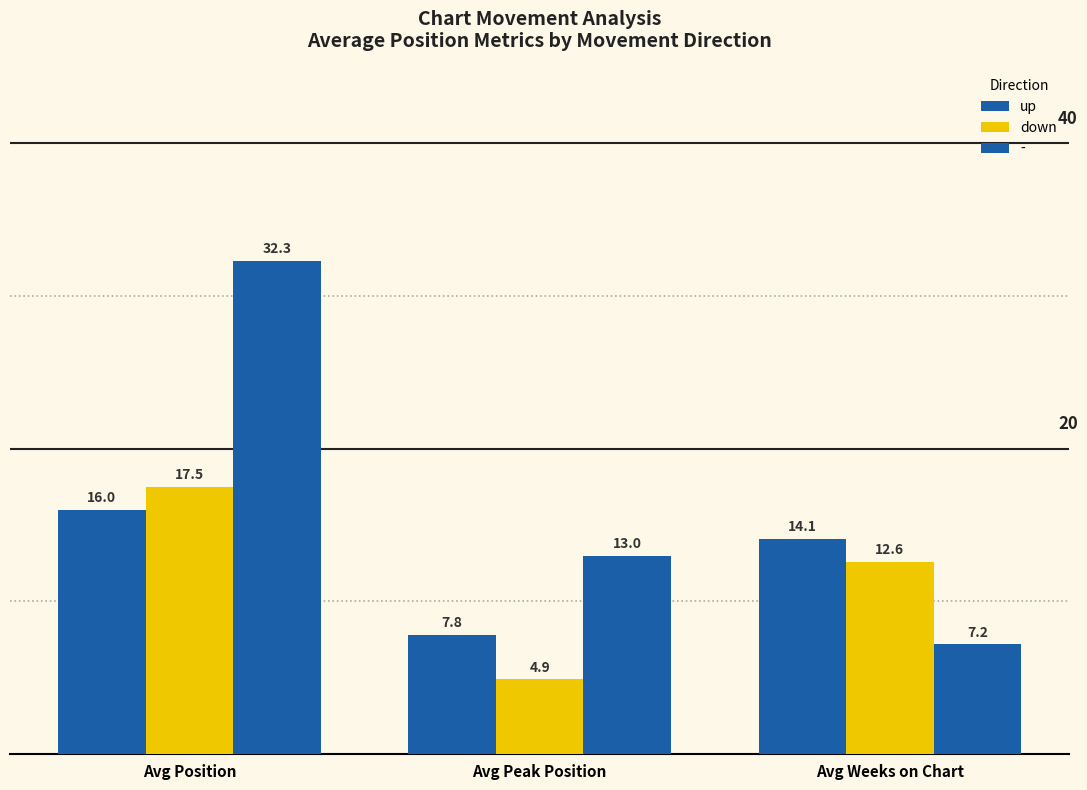

Are the bars horizontal?

No